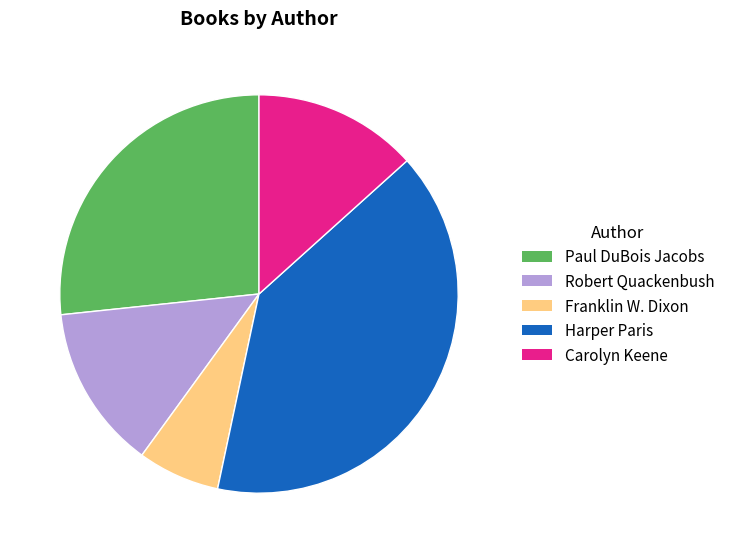

What is the ratio of the value at Carolyn Keene to the value at Franklin W. Dixon?

2.0